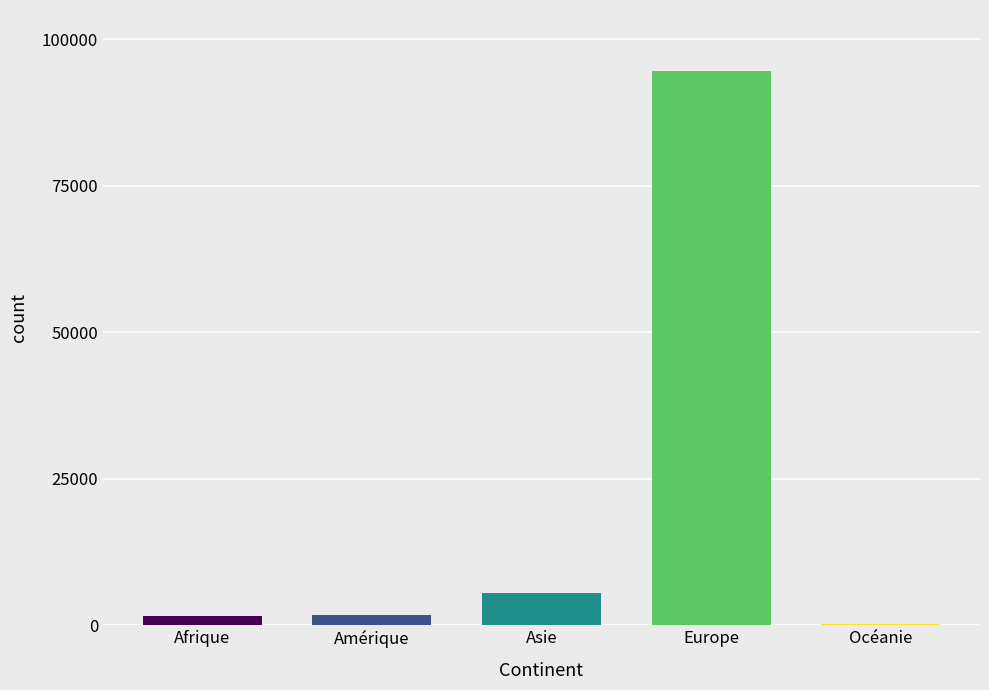

What is the greatest value displayed?

94523